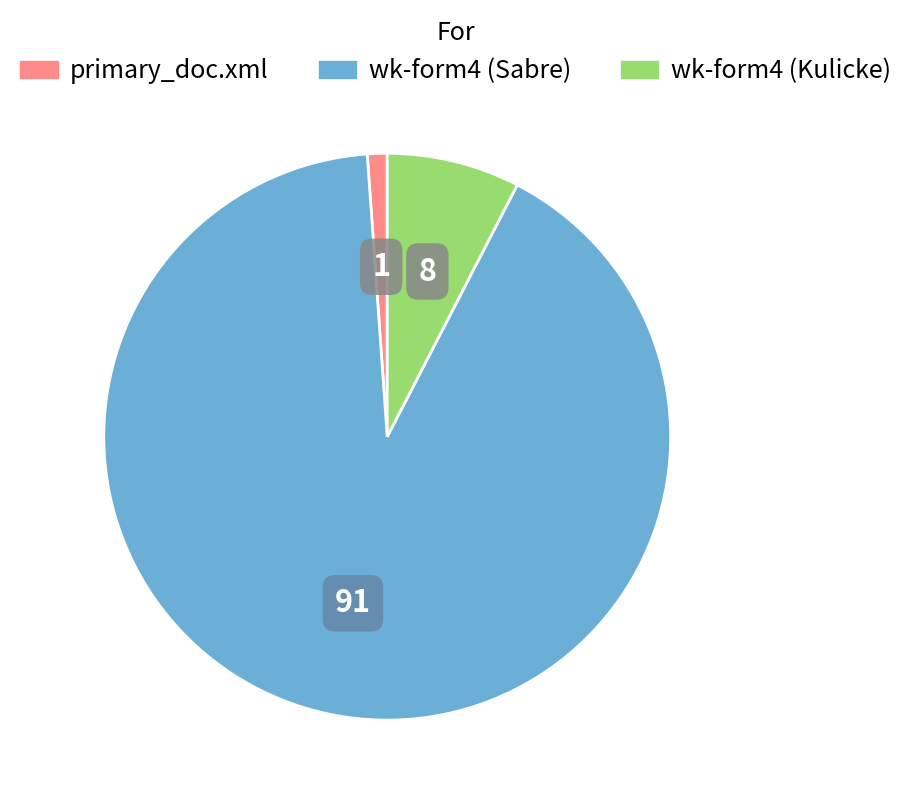

Does any single category account for the majority?

Yes